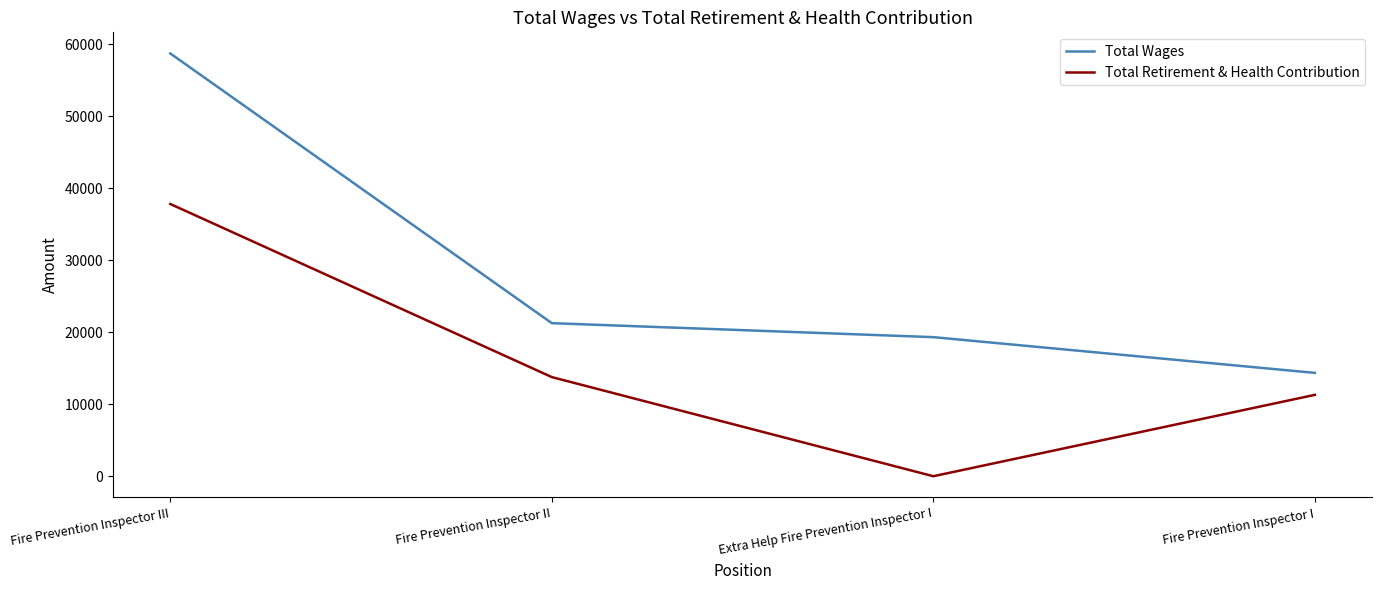

Reading left to right, list all the values displayed in this chart.

Total Wages: 58722	21262	19319	14355
Total Retirement & Health Contribution: 37814	13770	0	11304